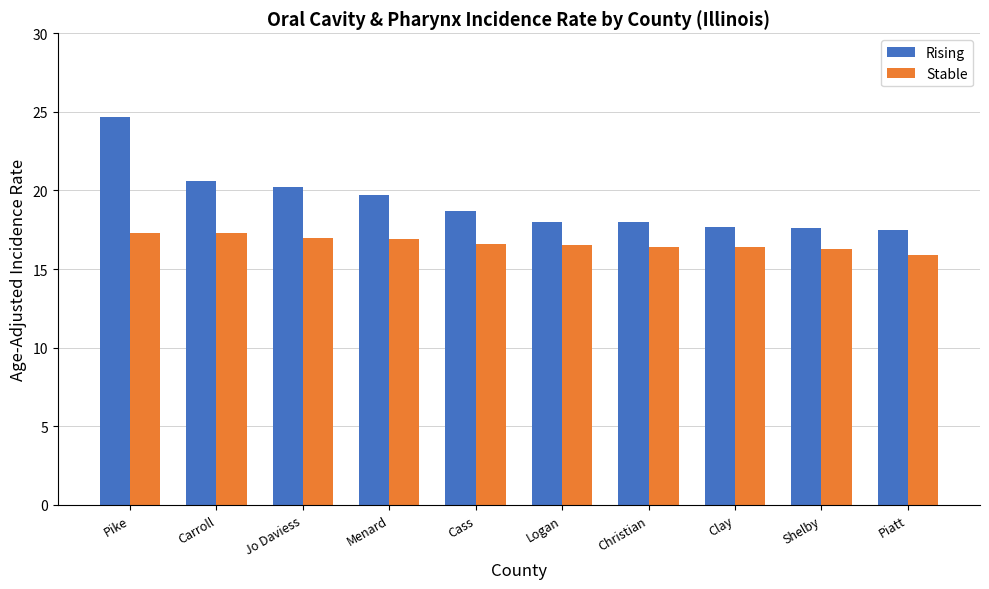

Where does the Rising series first go above 18?

Pike